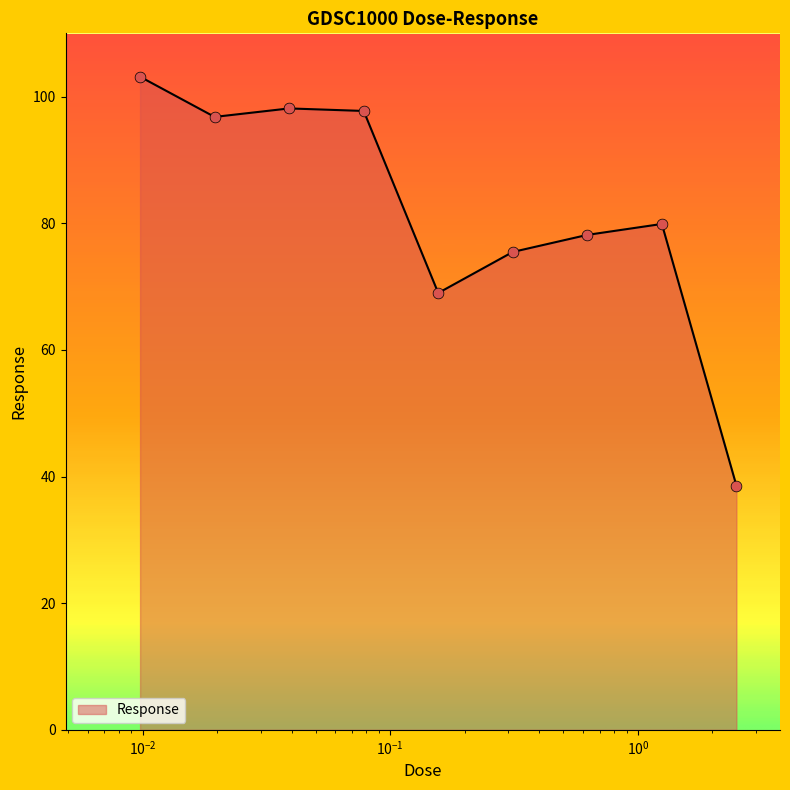

What is the greatest value displayed?

103.1